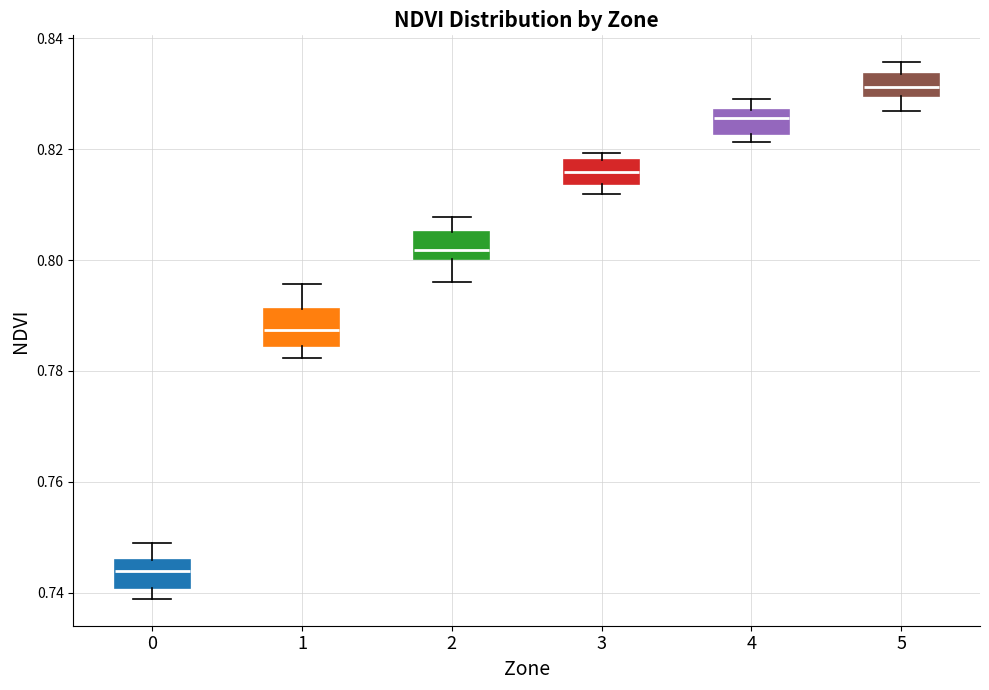

Which box has the lowest median line?

0